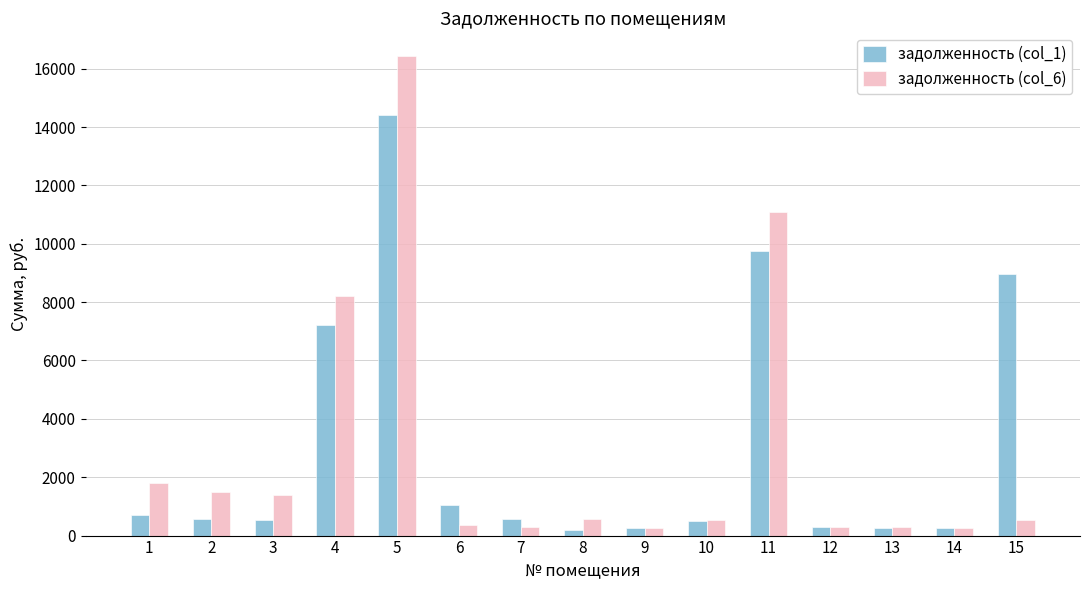

Which series has the largest range (max minus min)?

задолженность (col_6)